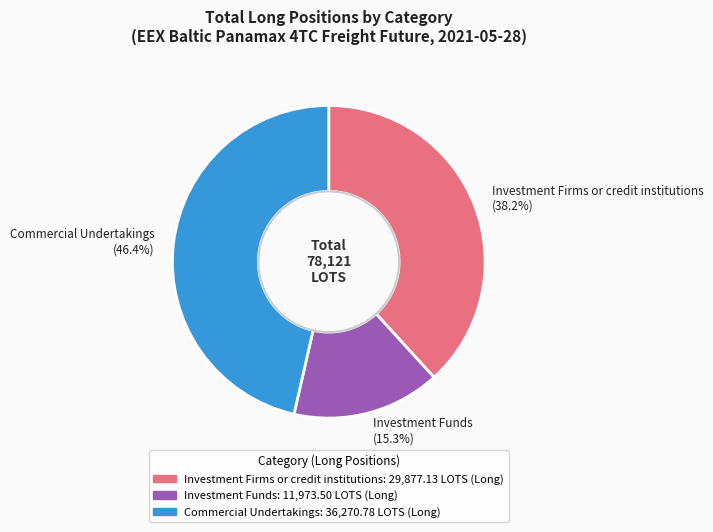

The Investment Firms or credit institutions slice represents 24% of the pie. True or false?

False